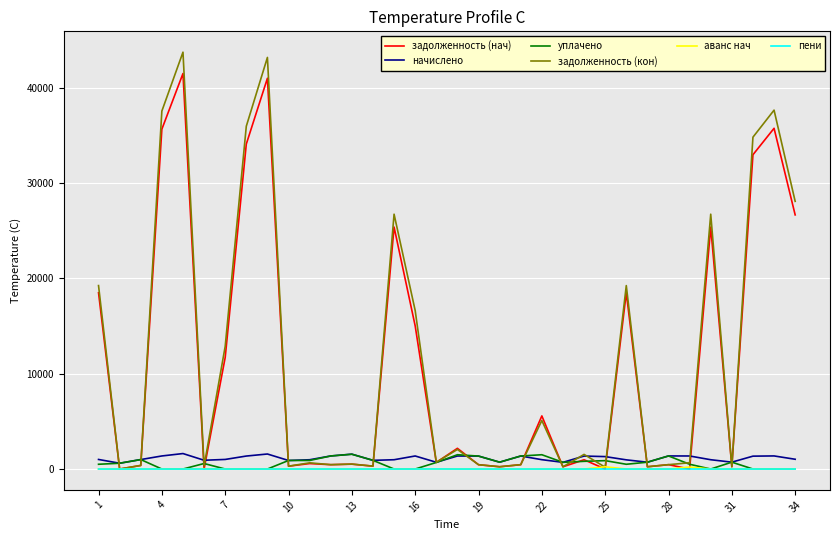

Which series has the largest range (max minus min)?

задолженность (кон)